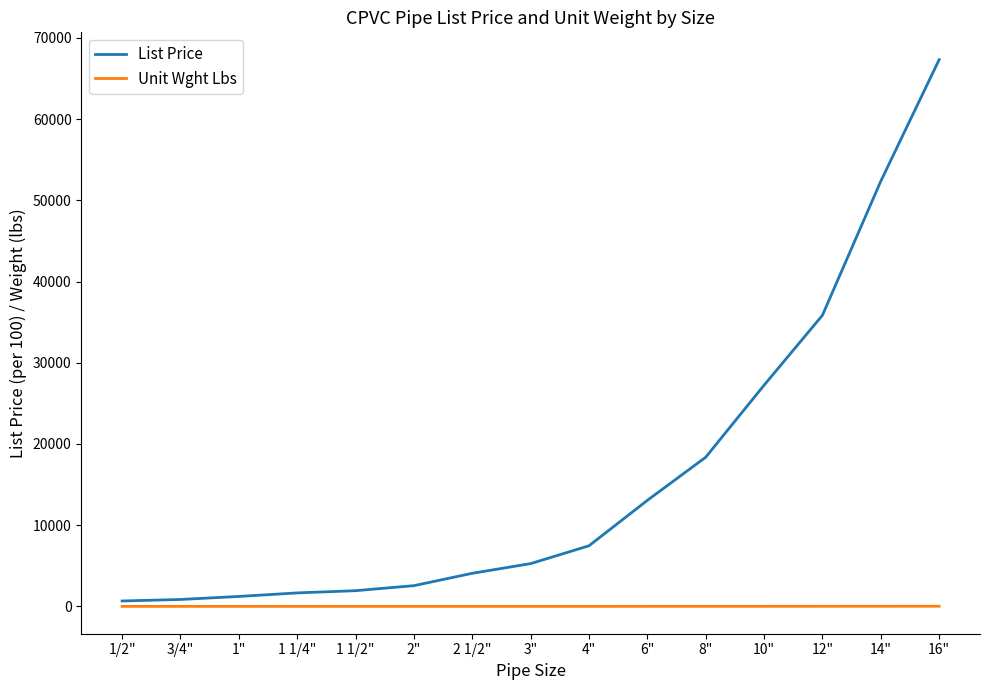

How many lines are shown in the chart?

2